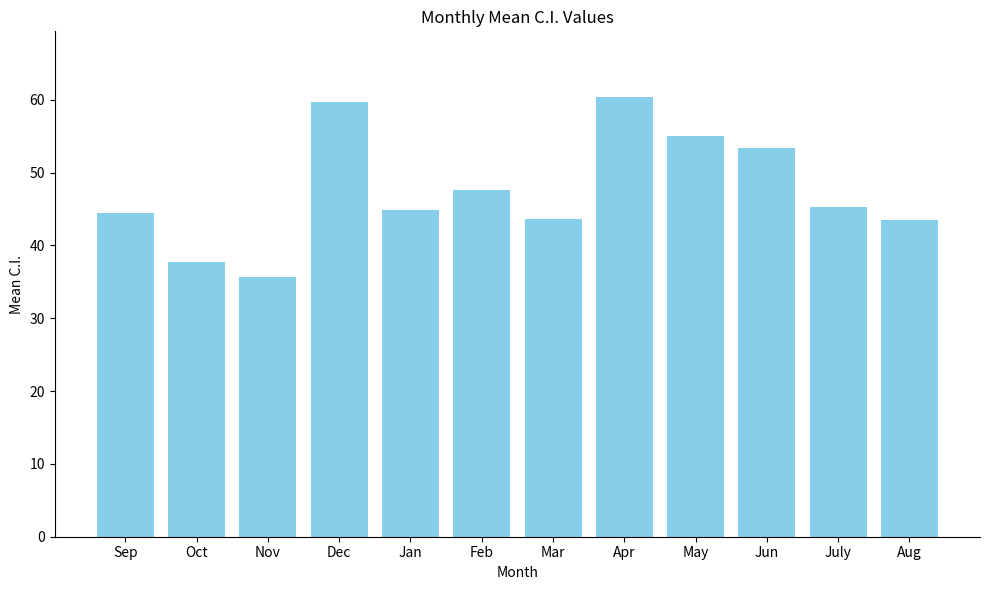

What value does the data have at Dec?

59.7